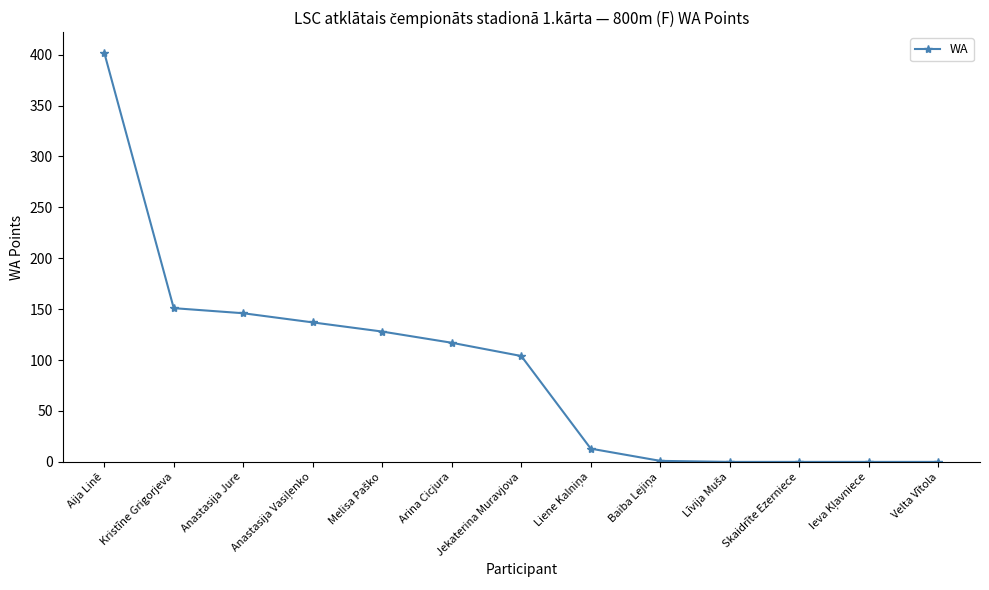

What is the difference between the second highest and minimum values?

151